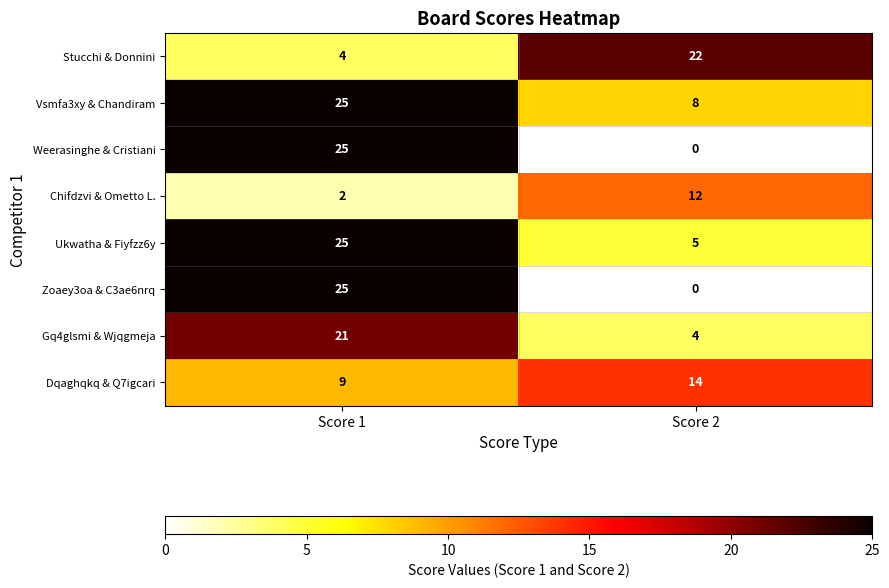

What is the difference between the Weerasinghe & Cristiani values at Score 2 and Score 1?

25